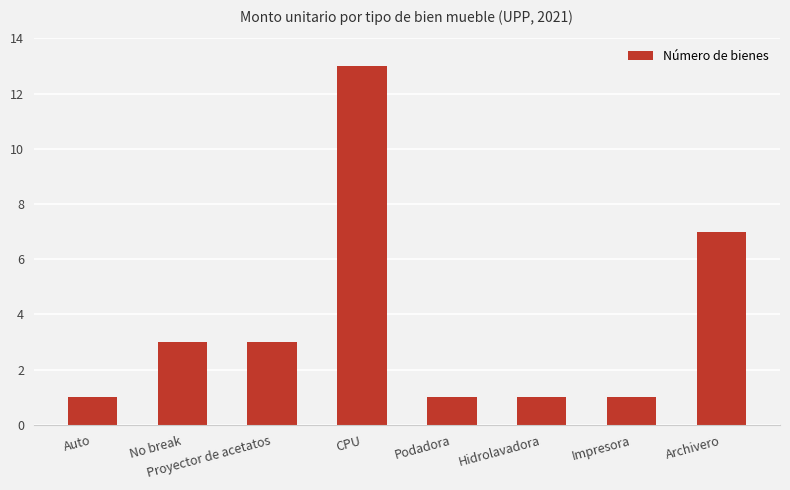

Count the number of categories in the chart.

8